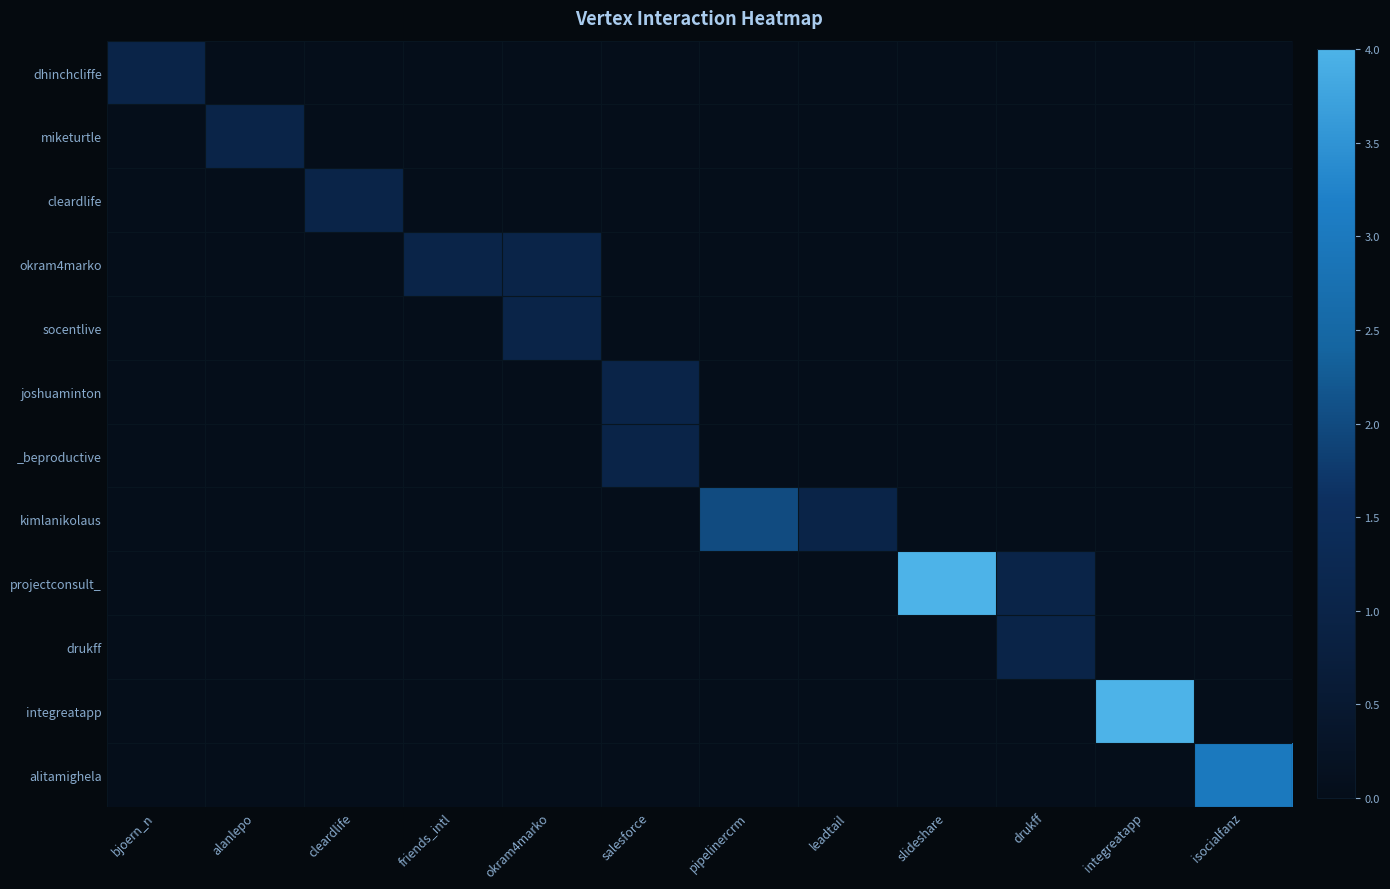

At how many categories does at least one series exceed 0?

12